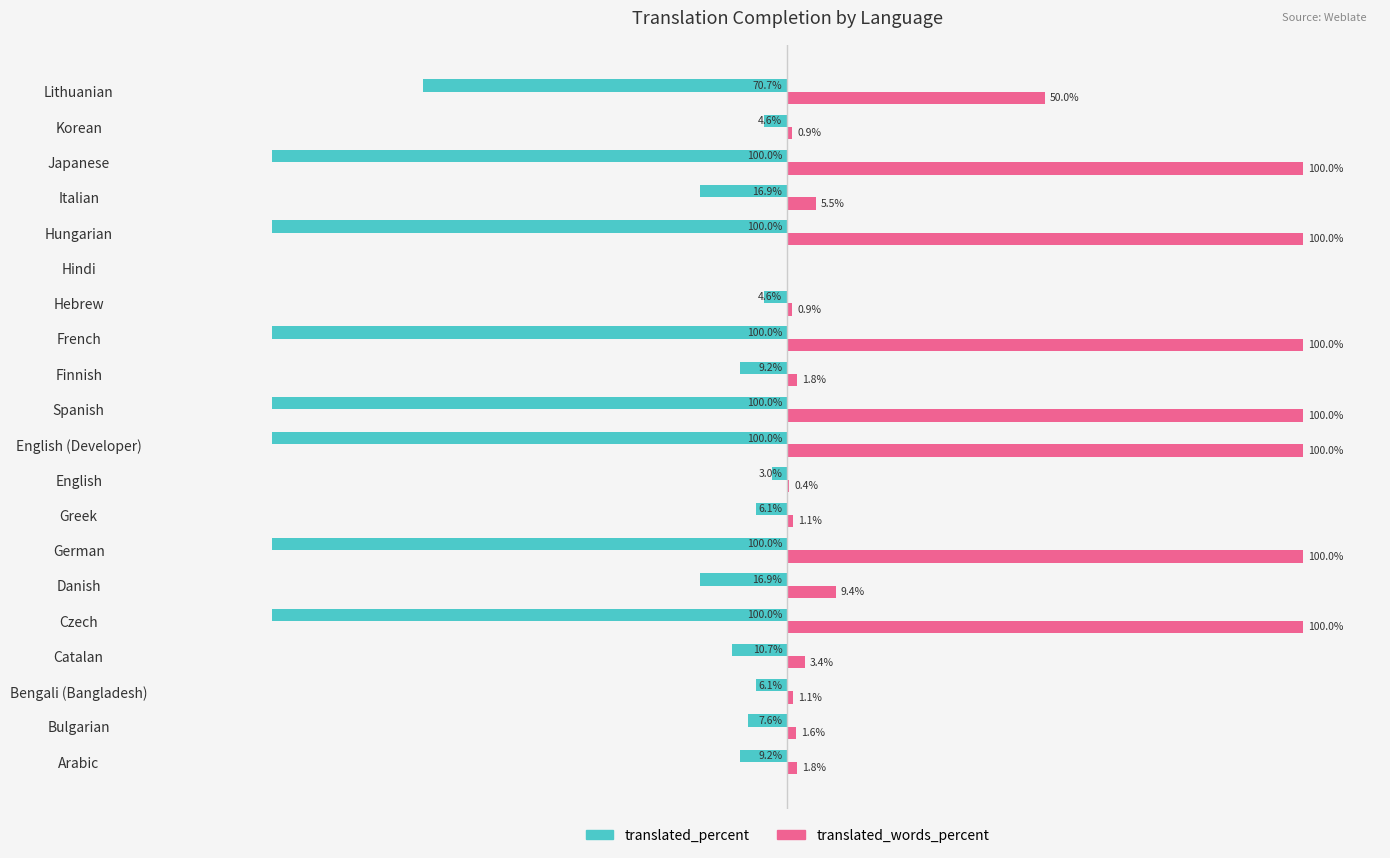

At which label is translated_percent closest to -50?

Lithuanian